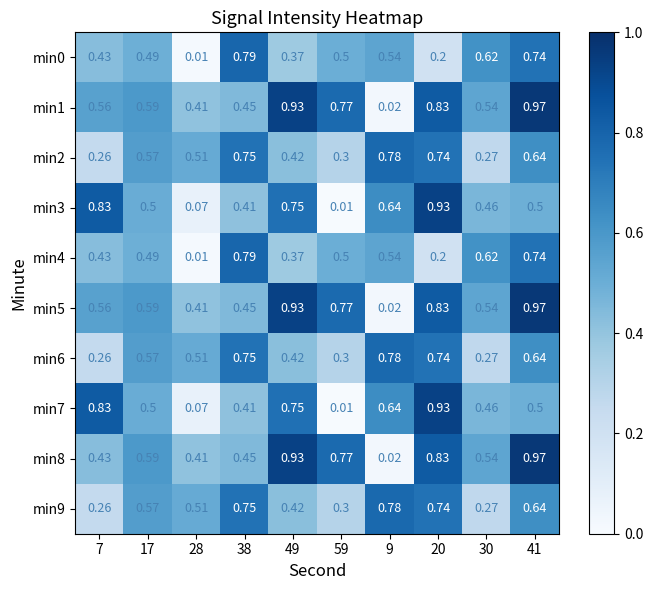

Is the value of min9 at 38 greater than the value of min4 at 41?

Yes